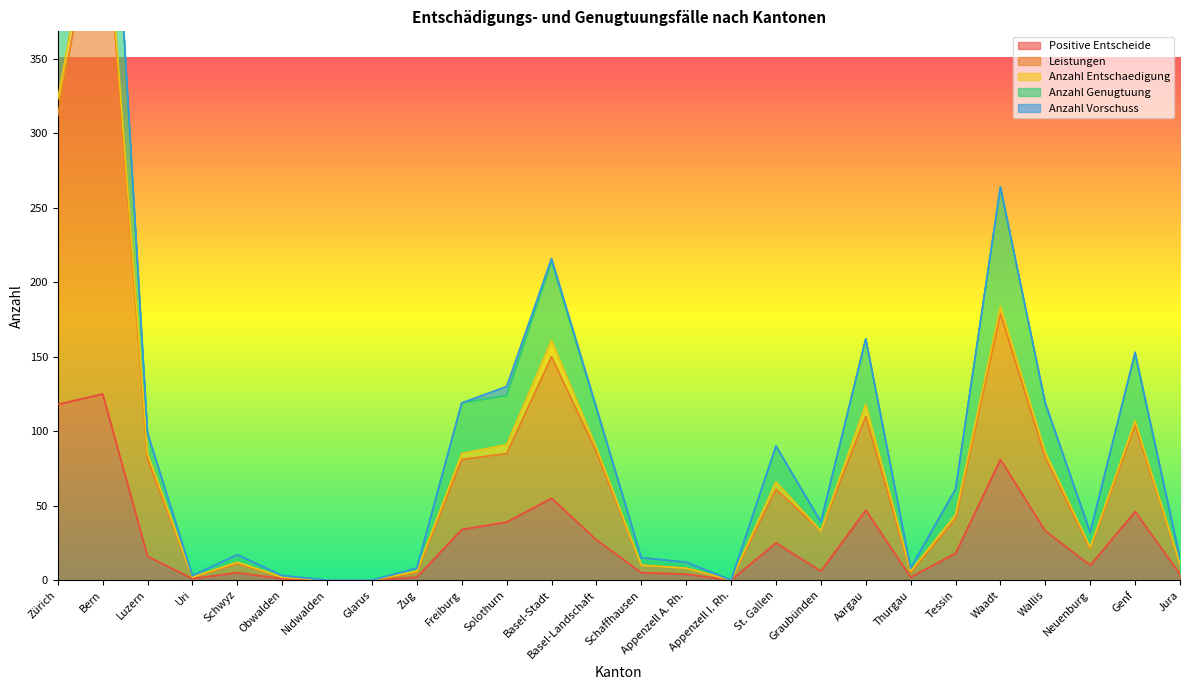

Where does the Positive Entscheide series first go above 16?

Zürich